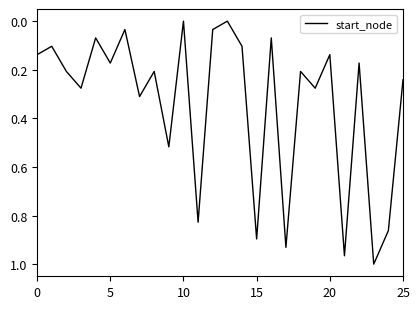

True or false: there are more than 0 points higher than both neighbors.

True